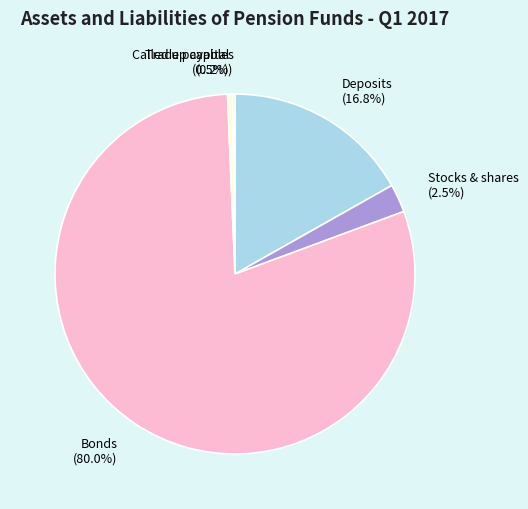

What is the largest slice in the pie chart?

Bonds